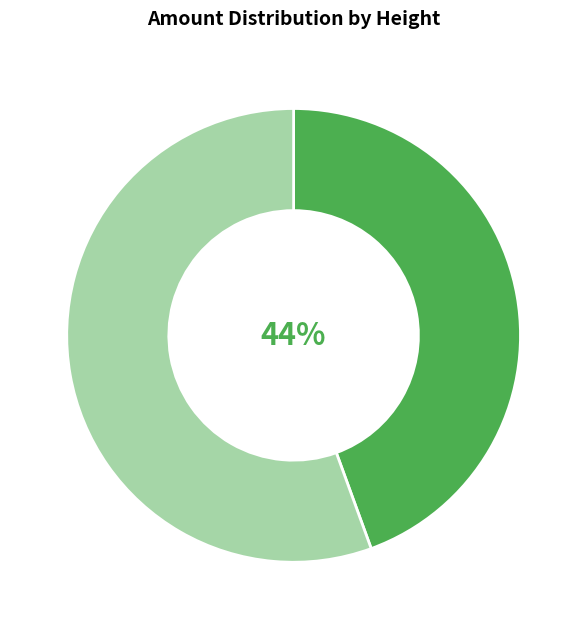

Does any single category account for the majority?

Yes